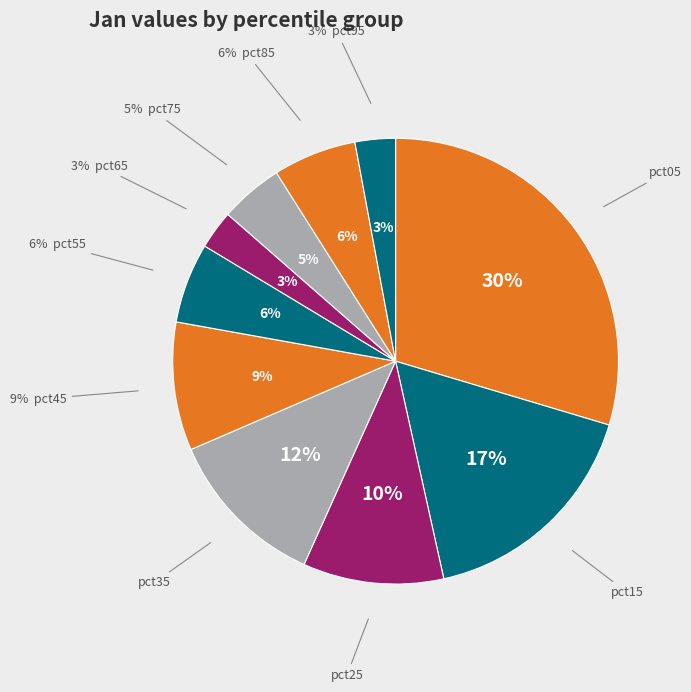

What percentage is the pct35 slice, to the nearest percent?

12%